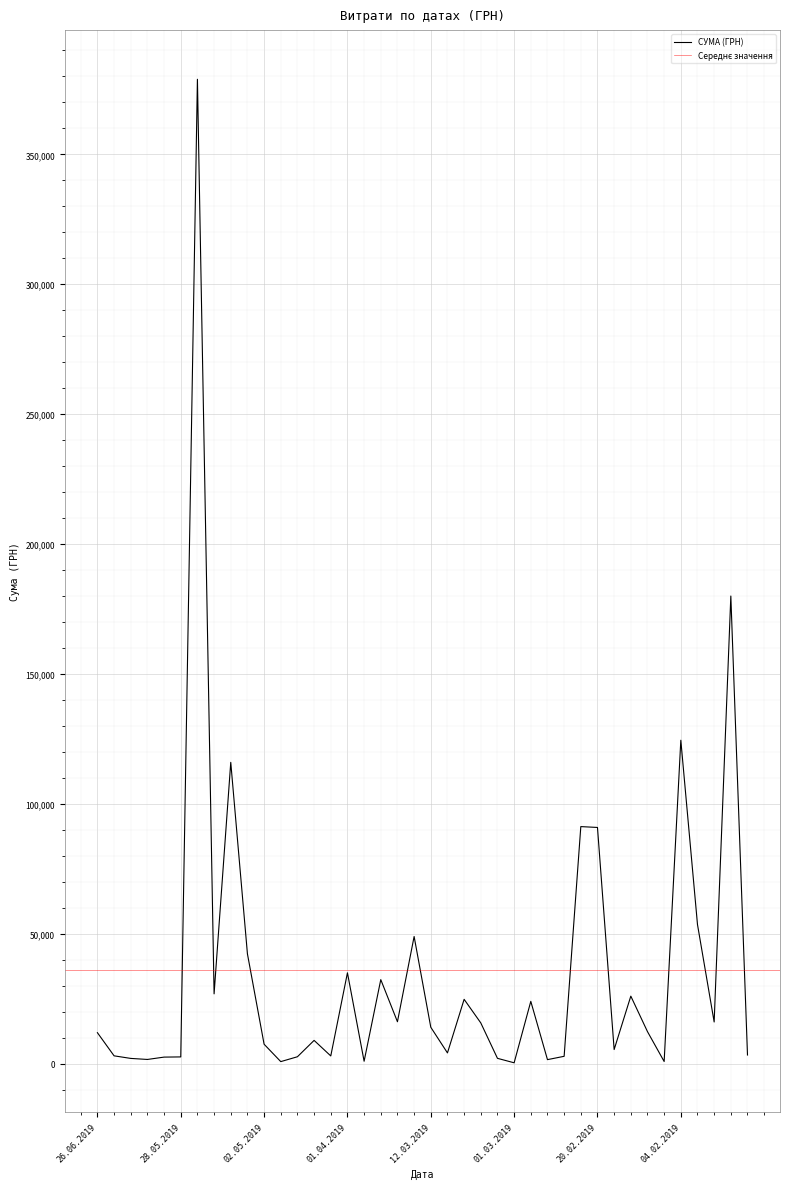

The value of СУМА (ГРН) at 04.02.2019 is 124500.0. True or false?

True